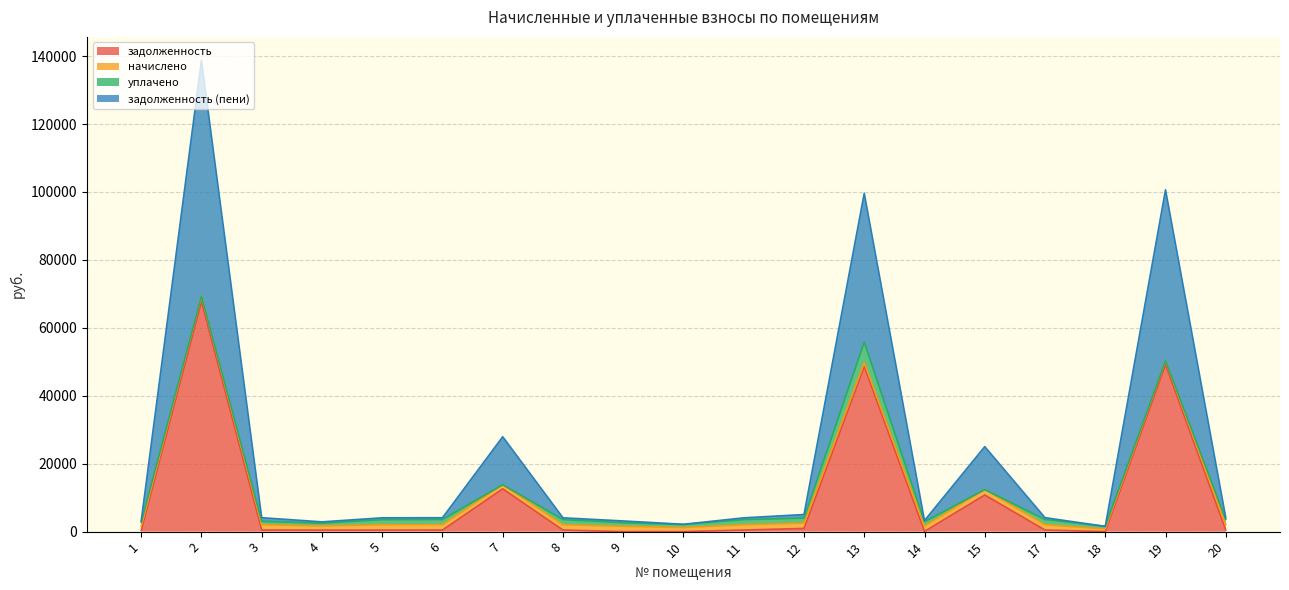

The value of задолженность (пени) at 2 is 34994.5. True or false?

False